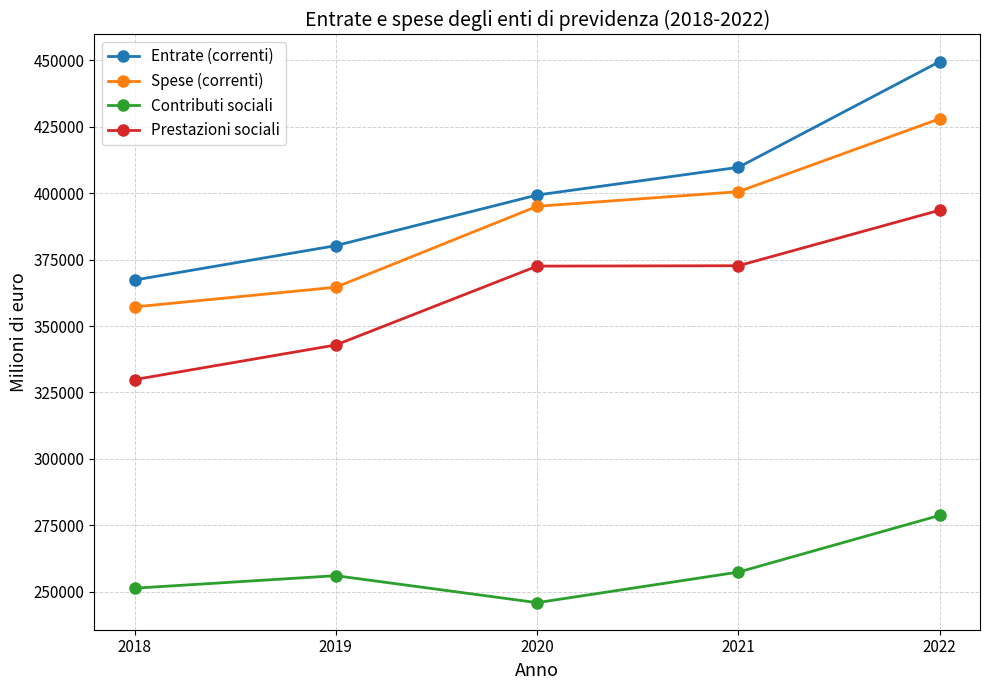

What is the minimum value shown in the chart?

245860